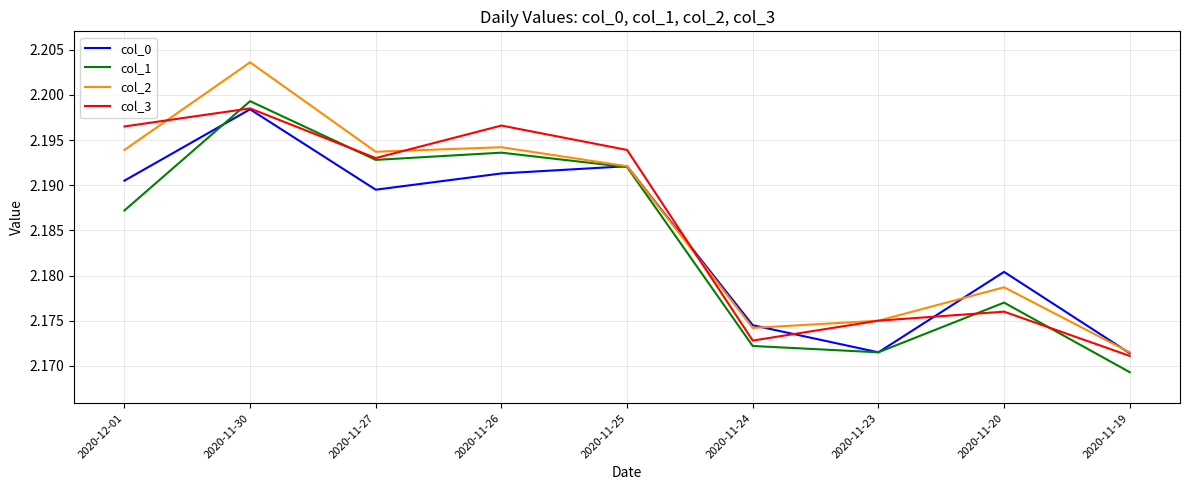

What position from the left is 2020-11-30?

2